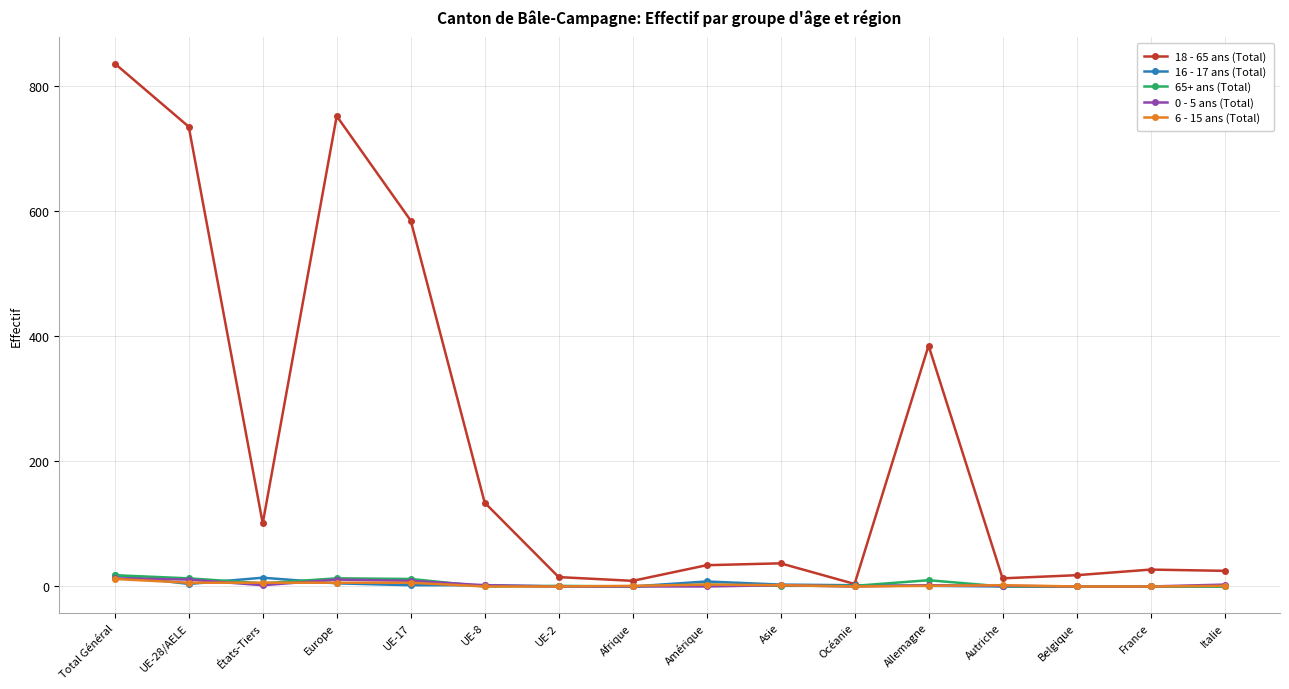

At which category does 18 - 65 ans (Total) reach its first local valley?

États-Tiers